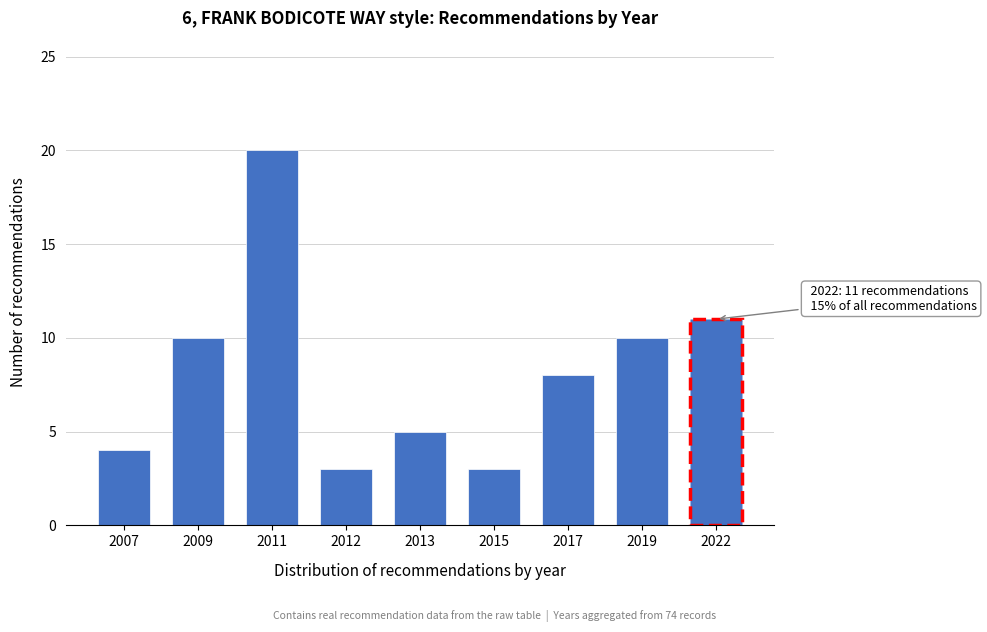

Reading left to right, extract all data points from this chart.

2007=4	2009=10	2011=20	2012=3	2013=5	2015=3	2017=8	2019=10	2022=11